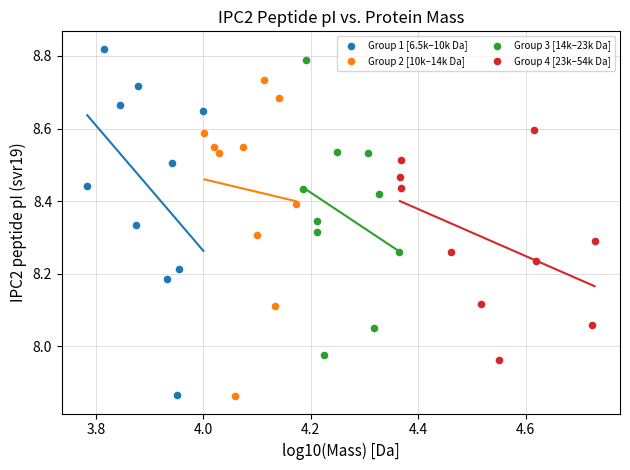

Which series has the widest spread of Y values?

Group 1 [6.5k–10k Da]